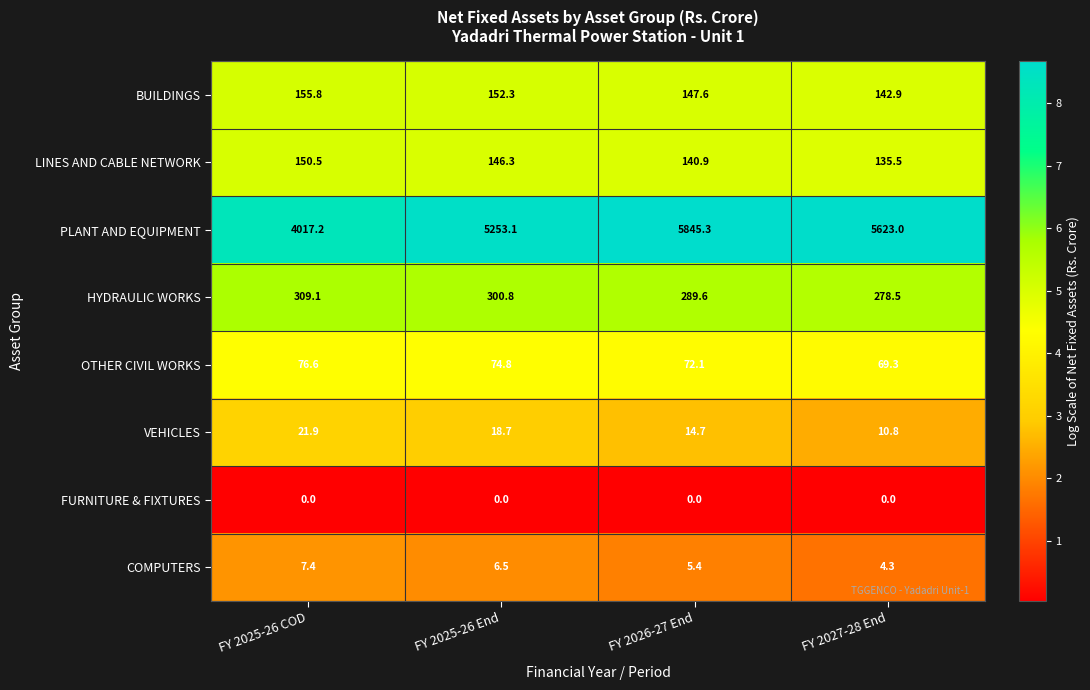

What is the maximum value shown in the chart?

5845.3